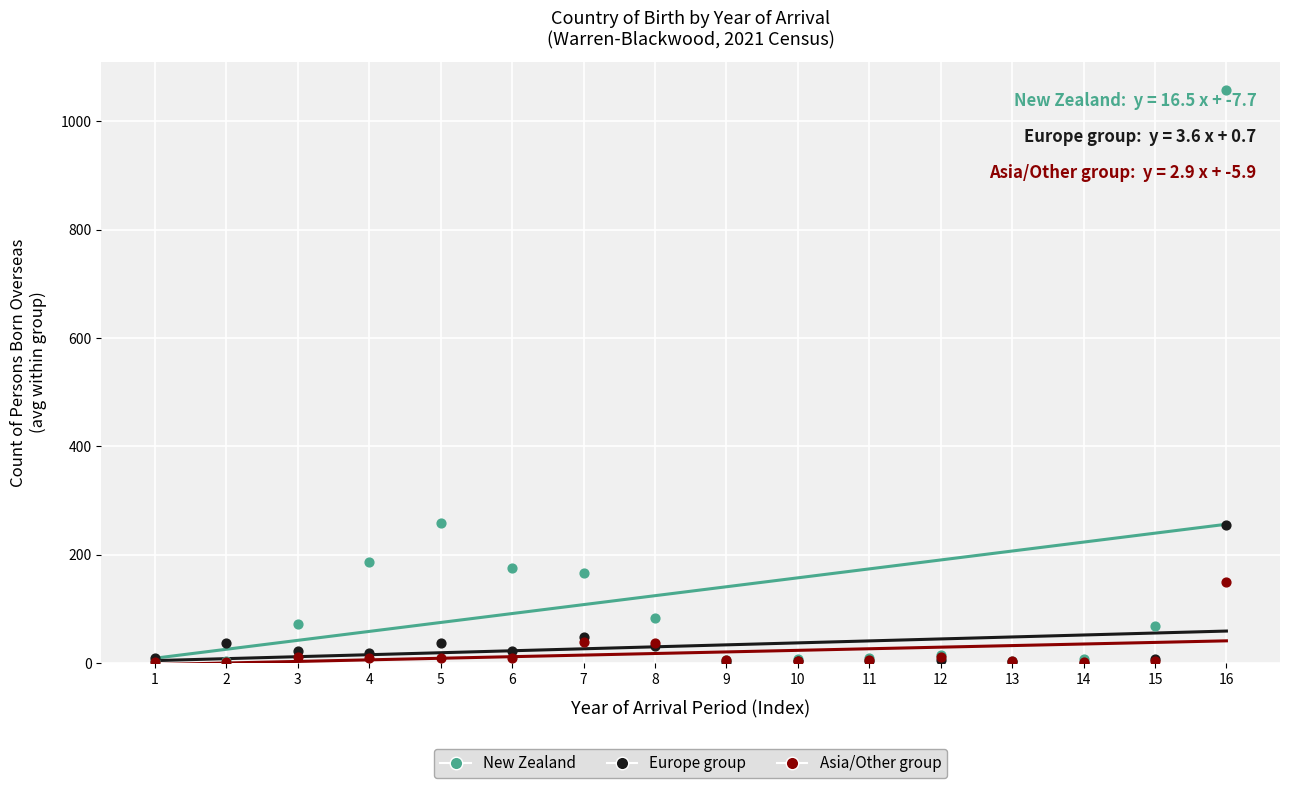

In the Europe group series, what Y value is closest to 127?

48.2